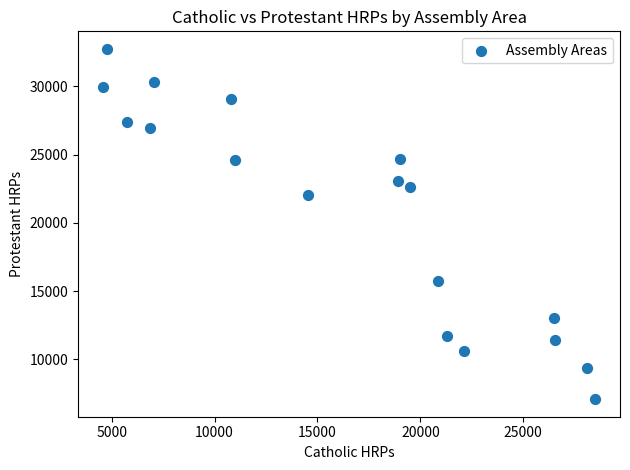

What Y value in the scatter plot is closest to 19909?

22035